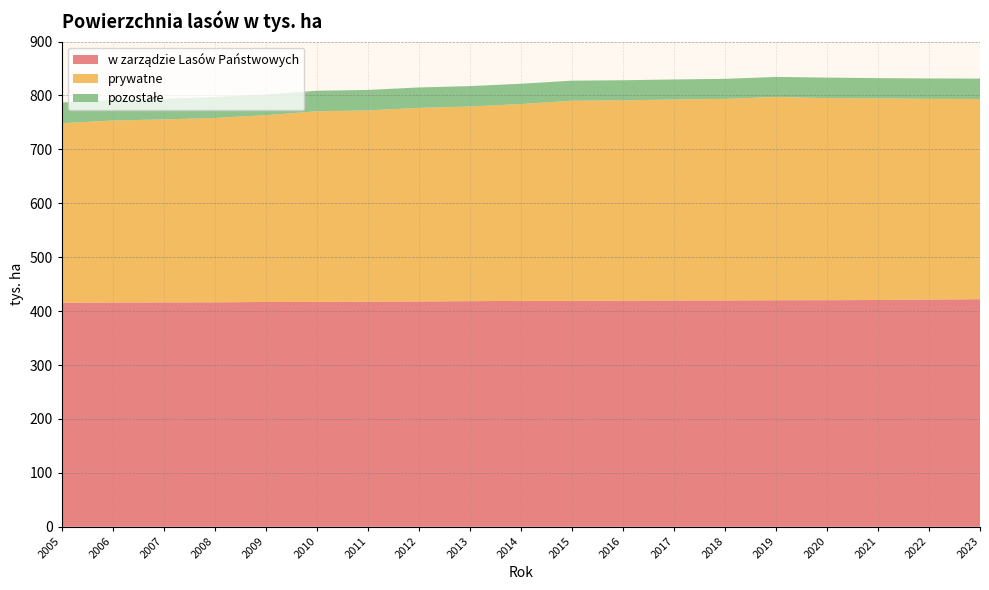

Reading left to right, what are all the values shown in this chart?

w zarządzie Lasów Państwowych: 2005=415.6	2006=416.0	2007=416.2	2008=416.3	2009=417.0	2010=417.3	2011=417.5	2012=417.9	2013=418.5	2014=419.0	2015=419.0	2016=419.5	2017=419.7	2018=419.8	2019=420.2	2020=420.3	2021=420.6	2022=421.5	2023=422.1
prywatne: 2005=332.9	2006=337.6	2007=339.4	2008=342.0	2009=346.4	2010=353.4	2011=354.8	2012=359.1	2013=361.0	2014=365.1	2015=371.2	2016=371.5	2017=372.8	2018=373.9	2019=377.0	2020=374.8	2021=373.9	2022=372.3	2023=371.3
pozostałe: 2005=38.5	2006=38.5	2007=38.3	2008=38.9	2009=38.6	2010=38.1	2011=38.0	2012=37.9	2013=37.9	2014=37.7	2015=37.3	2016=37.3	2017=37.2	2018=37.2	2019=37.2	2020=38.1	2021=37.7	2022=37.8	2023=38.0